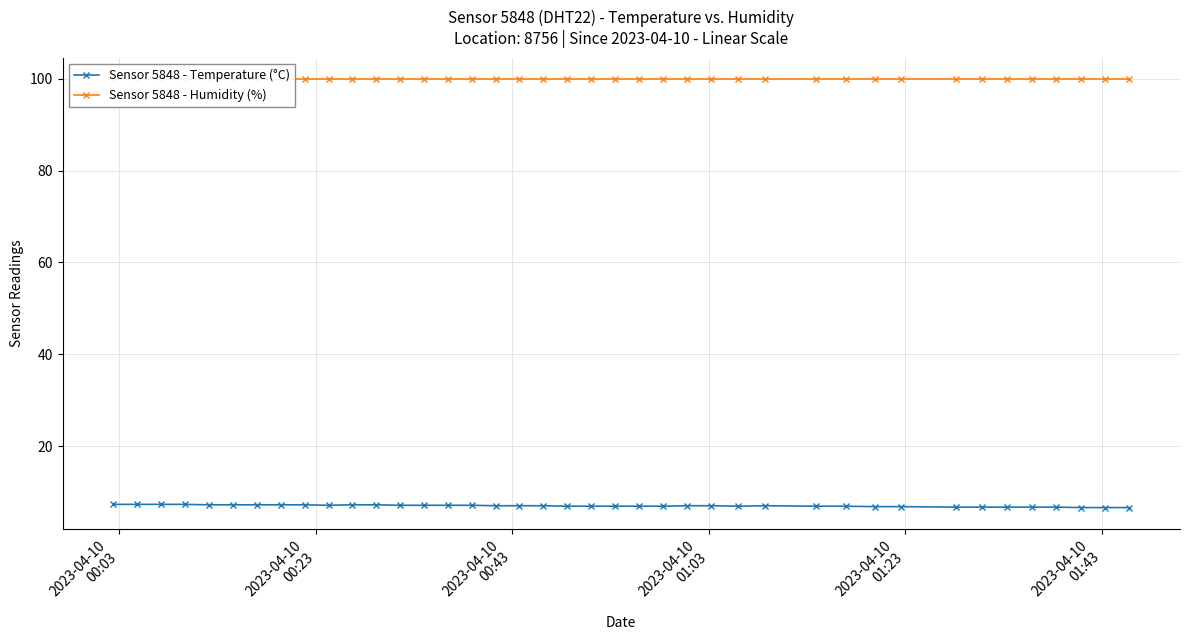

What is the value of the Sensor 5848 - Temperature (°C) point at the 28th from the left?

7.0